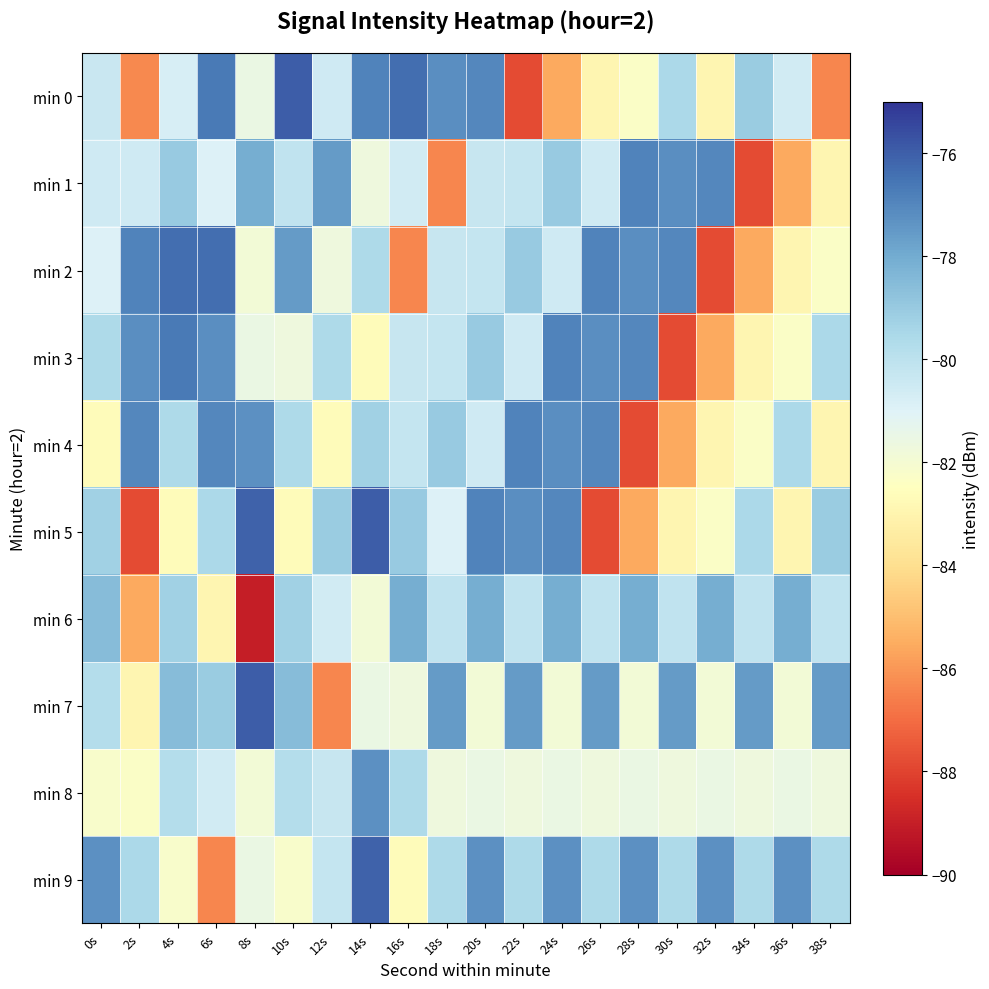

What is the greatest value displayed?

-75.9